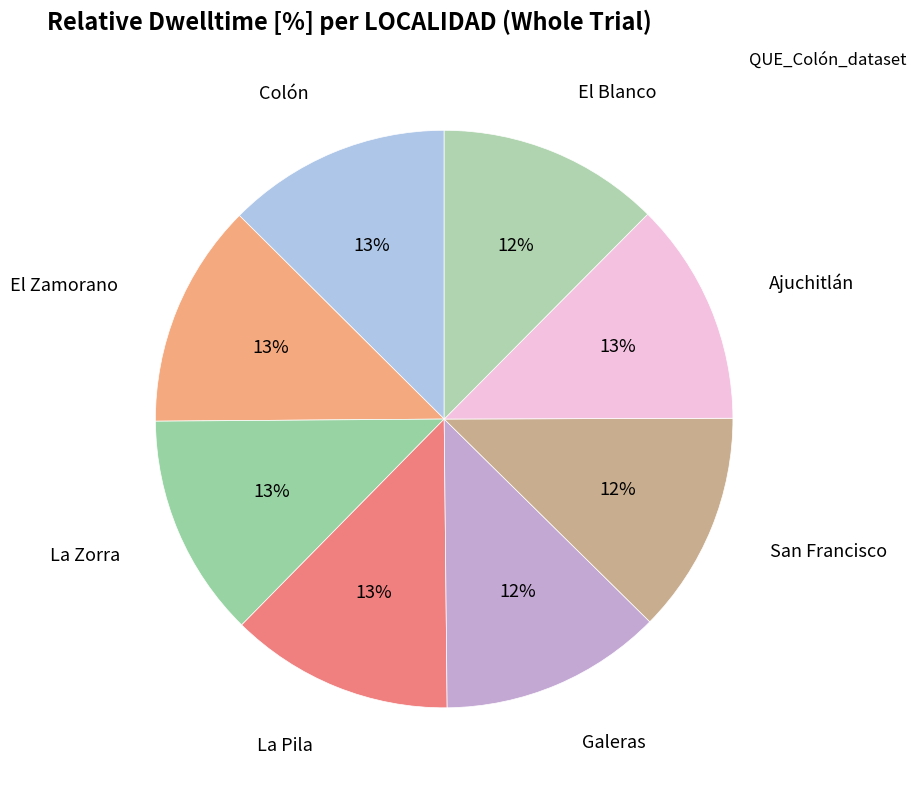

How many segments does this pie chart have?

8